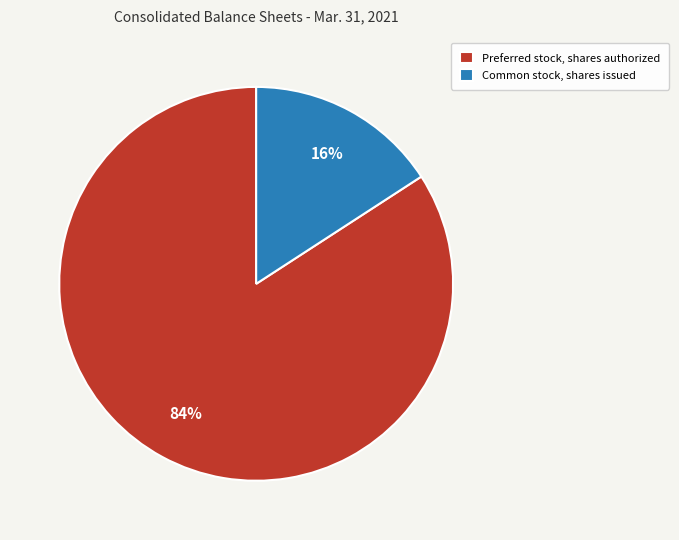

Which has a higher value, Preferred stock, shares authorized or Common stock, shares issued?

Preferred stock, shares authorized